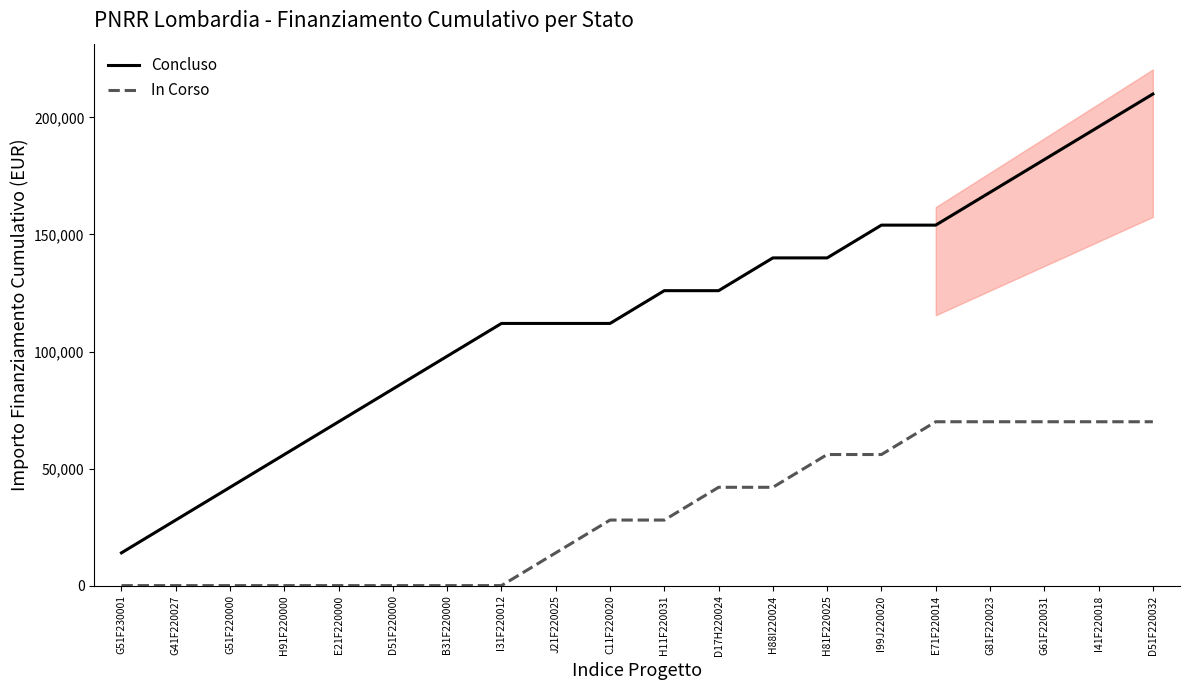

What is the label of the 9th point from the right?

D17H220024